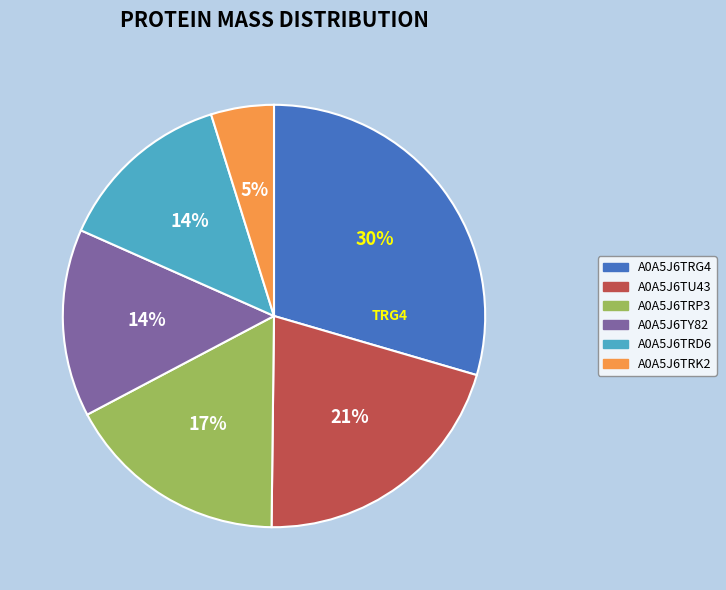

True or false: A0A5J6TRP3 accounts for 22% of the total.

False